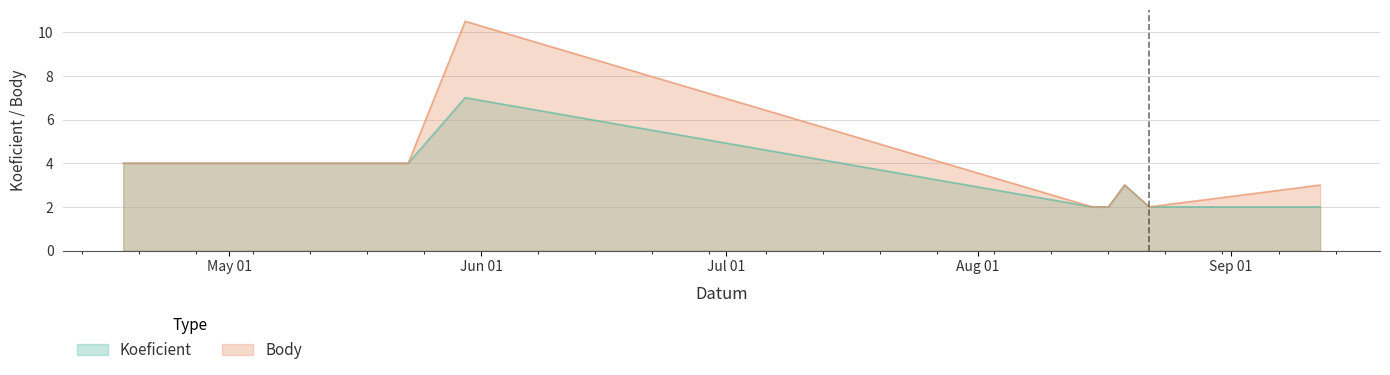

What is the total value across all series at 2015-08-22?

4.0